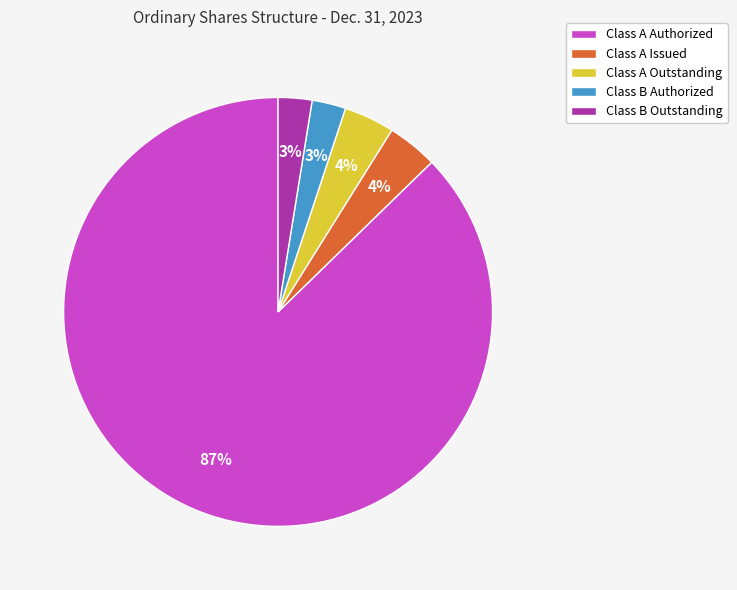

Between Class A Outstanding and Class A Authorized, which is larger?

Class A Authorized